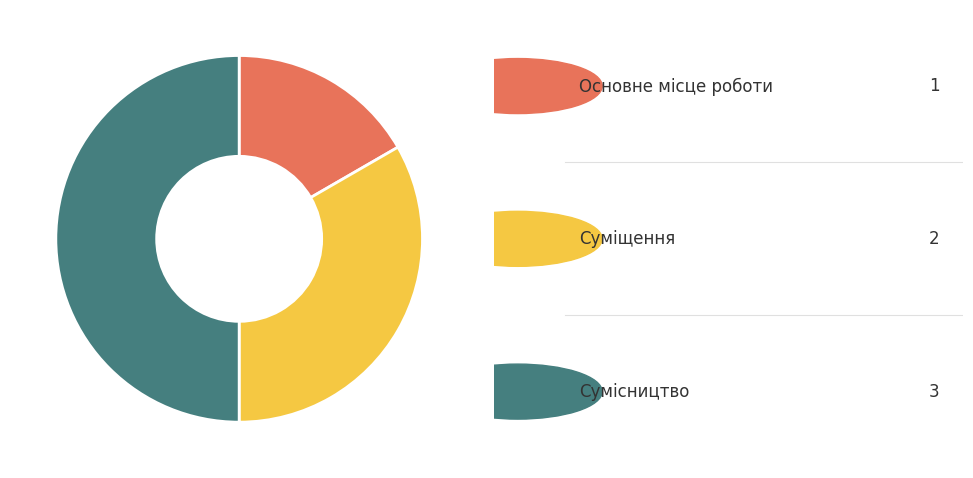

To the nearest percent, what is the average slice percentage?

33%